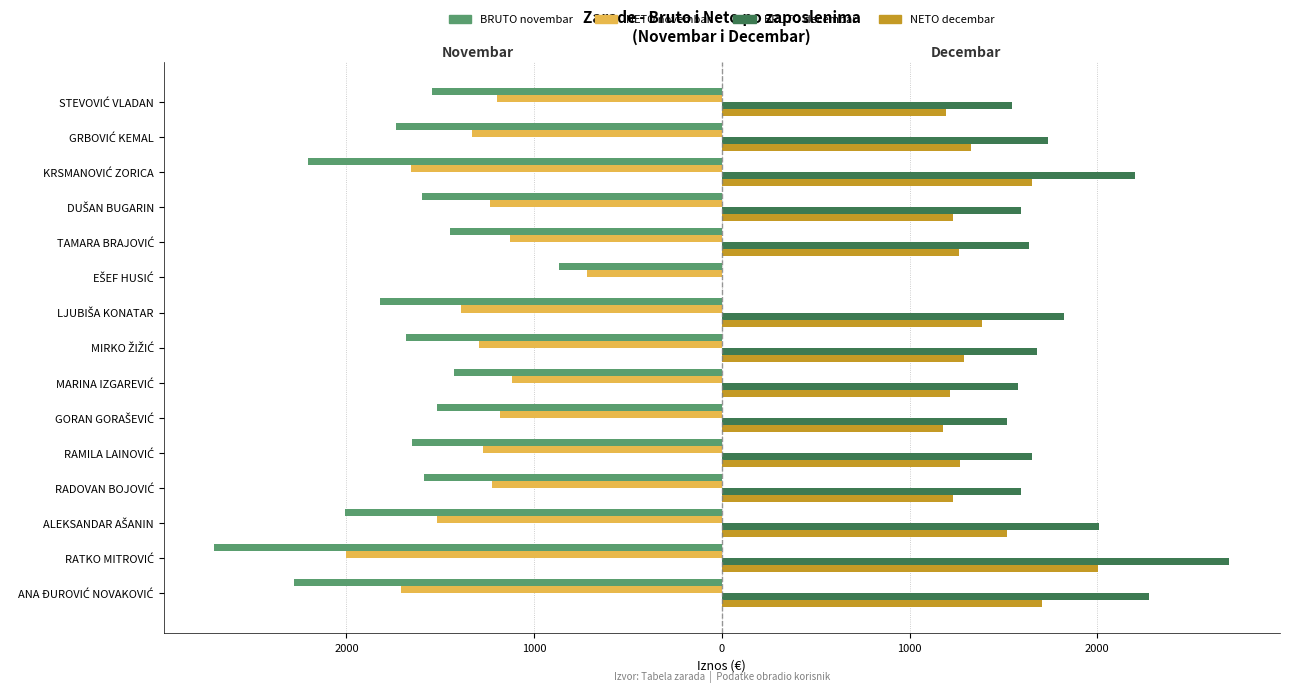

What are all the series names shown in the legend?

BRUTO novembar, NETO novembar, BRUTO decembar, NETO decembar